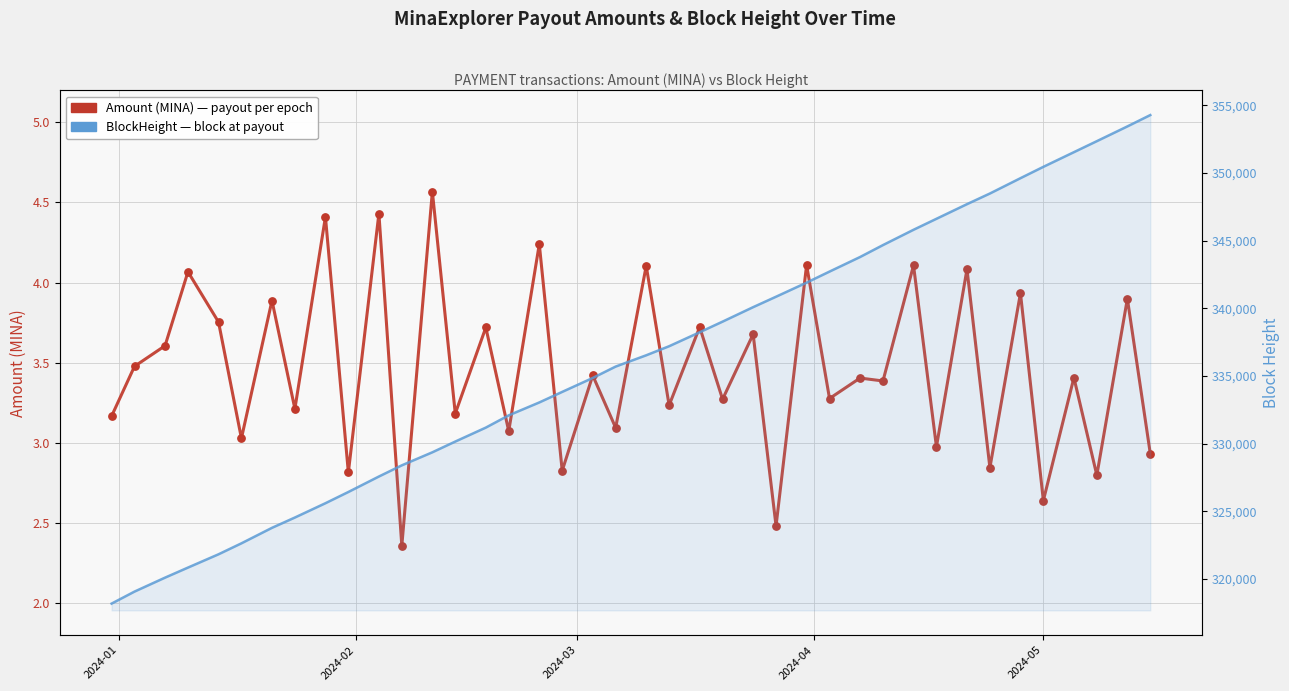

At how many categories does at least one series exceed 196493?

40